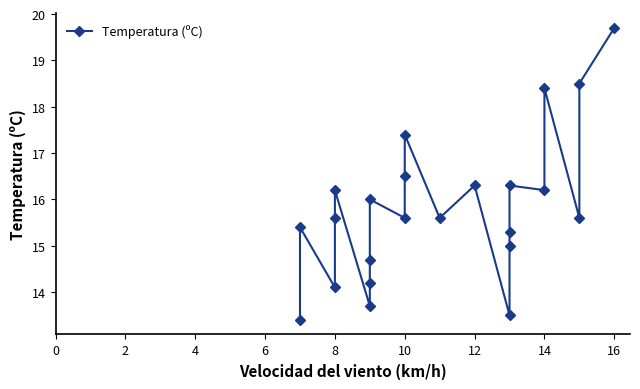

How many points are higher than both their immediate neighbors (excluding endpoints)?

7